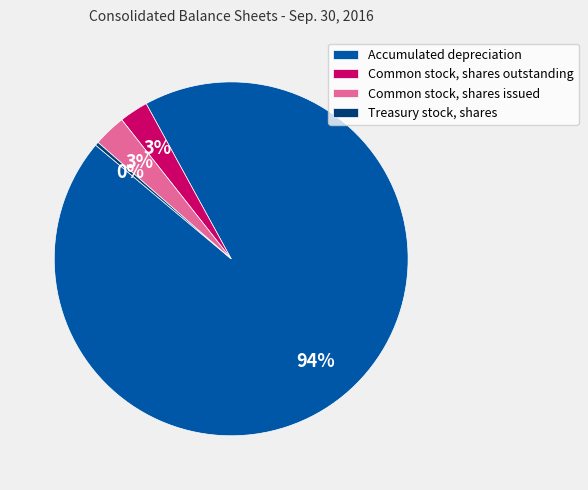

How many slices are in this pie chart?

4